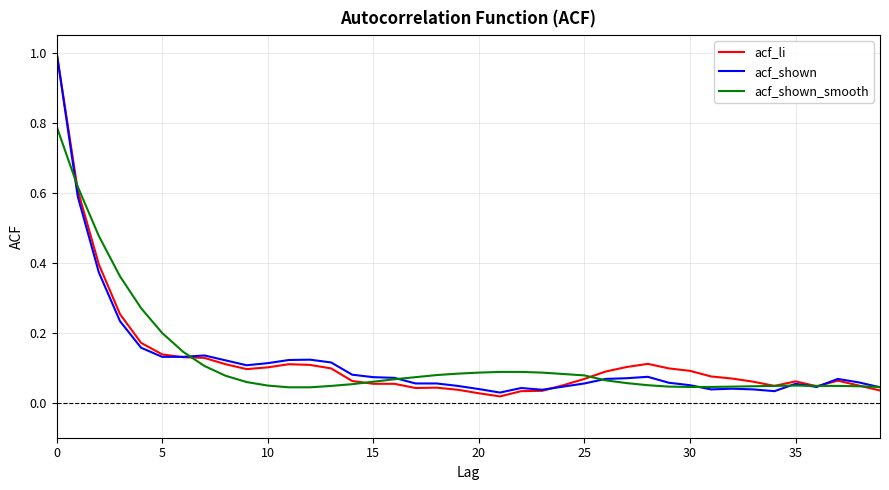

What is the maximum value for acf_li?

1.0